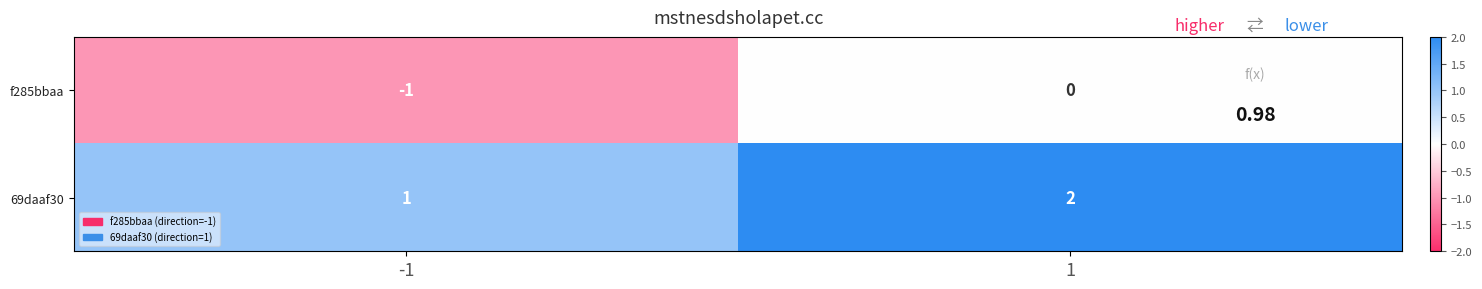

List the series in order of their overall mean, lowest first.

f285bbaa, 69daaf30